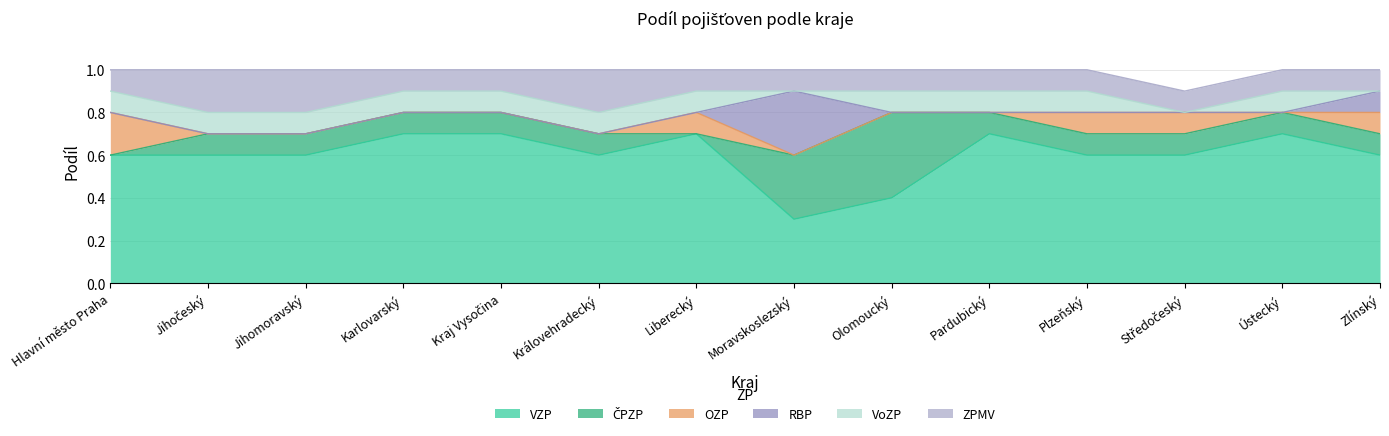

Does the chart display data point markers on the line(s)?

No